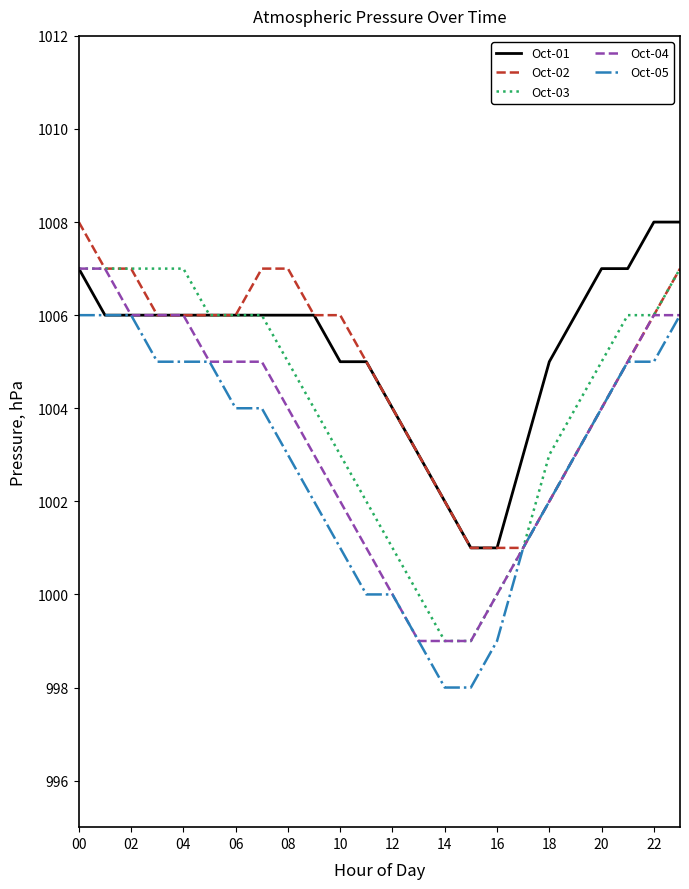

List the series in order of their overall mean, lowest first.

Oct-05, Oct-04, Oct-03, Oct-02, Oct-01